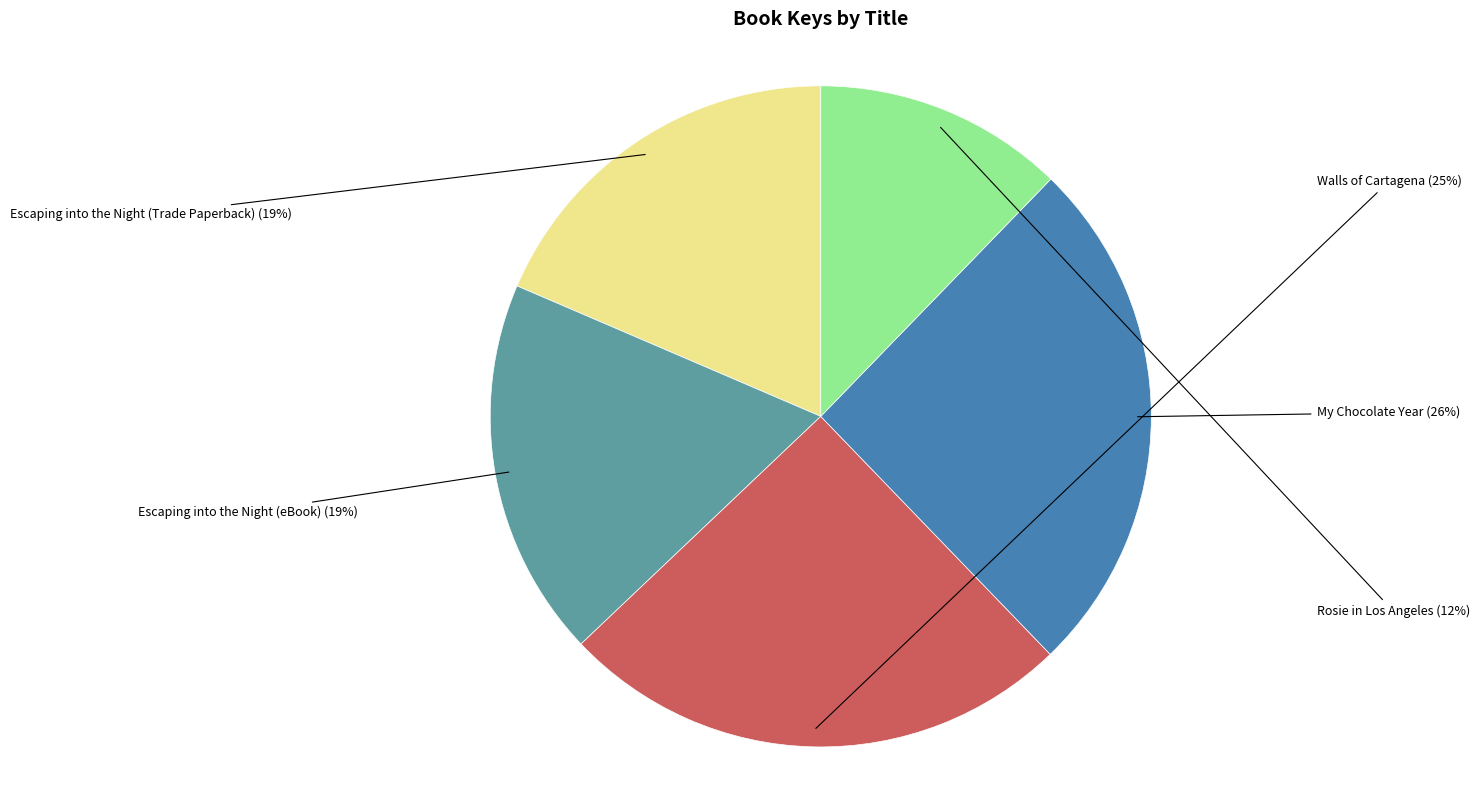

To the nearest percent, what is the average slice percentage?

20%